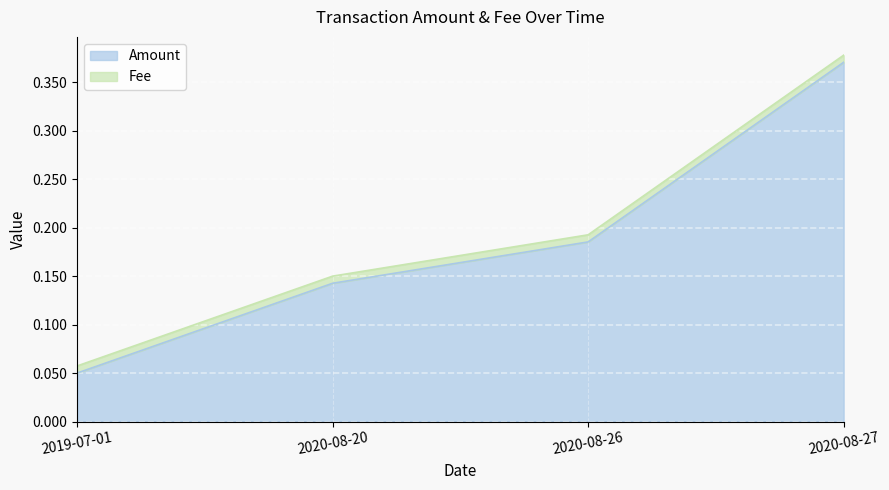

Is it true that the value at 2019-07-01 is 0.1?

True